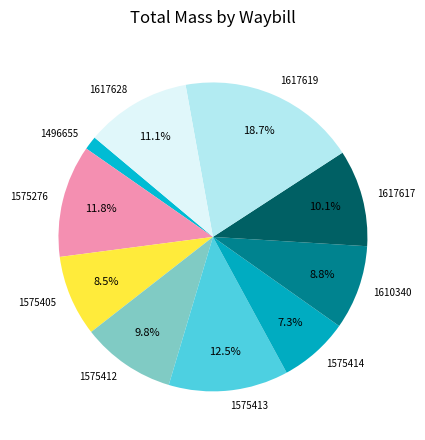

True or false: 1617617 accounts for 10% of the total.

True